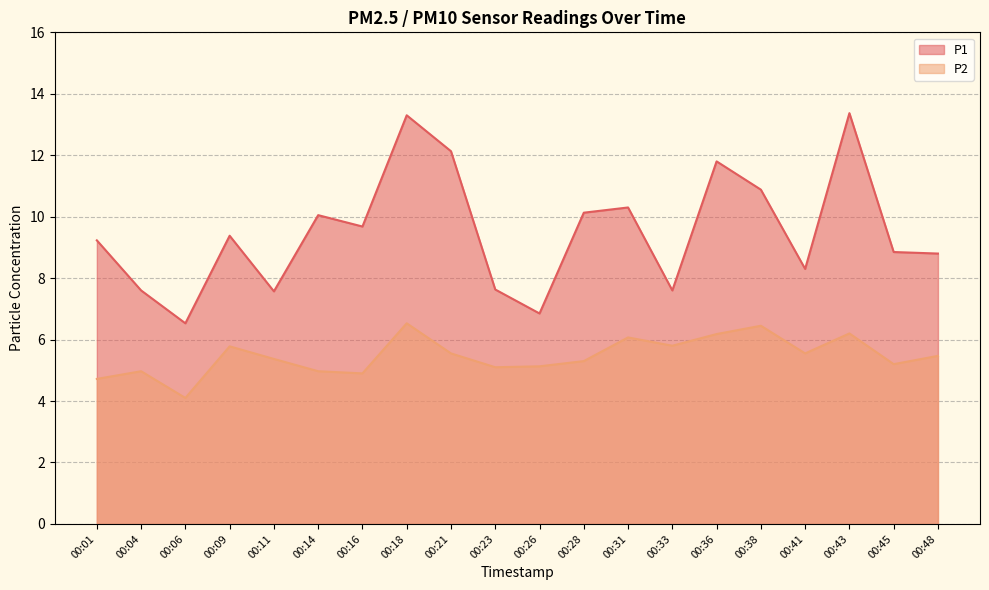

What is the difference between the highest and lowest values at 00:01?

4.5